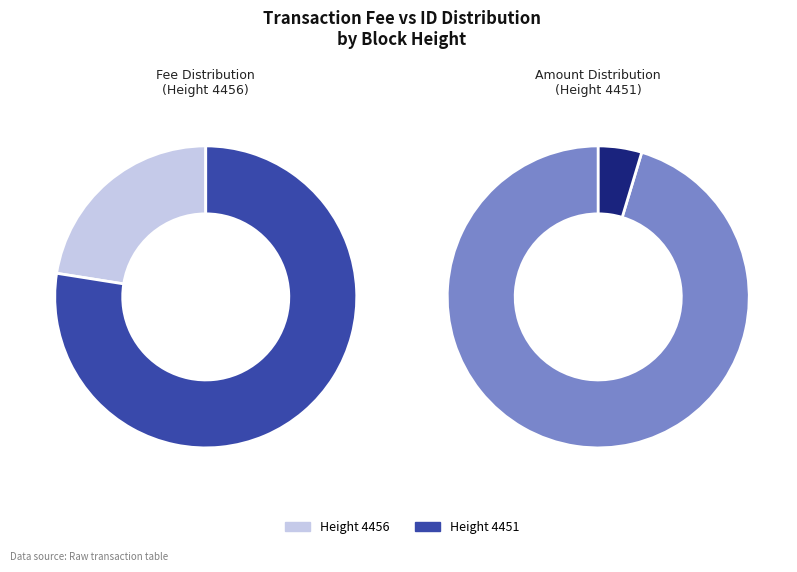

To the nearest percent, what is the combined percentage of 4456 and 4451?

100%